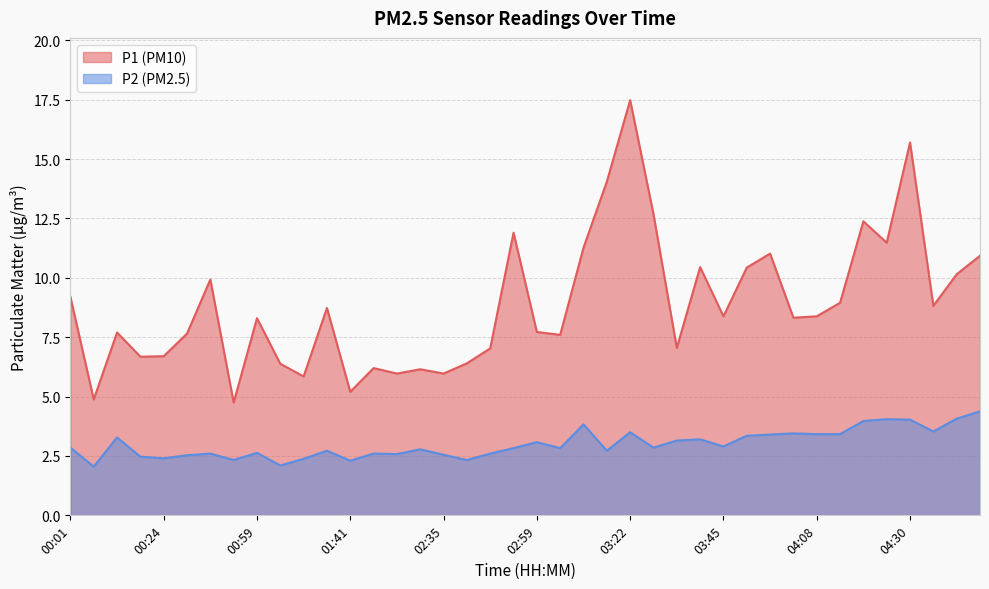

What is the value of the P1 point at the 8th from the left?

4.8